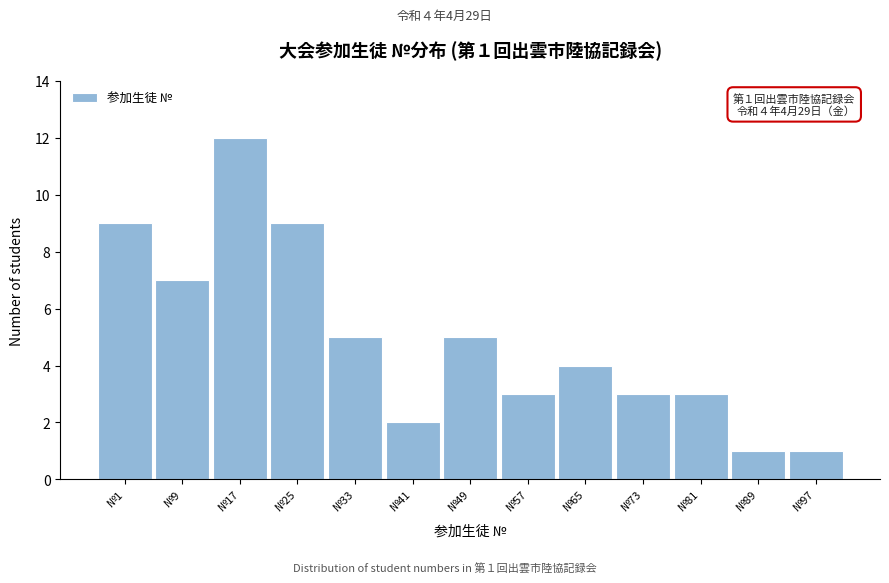

Reading left to right, what are all the values shown in this chart?

9	7	12	9	5	2	5	3	4	3	3	1	1